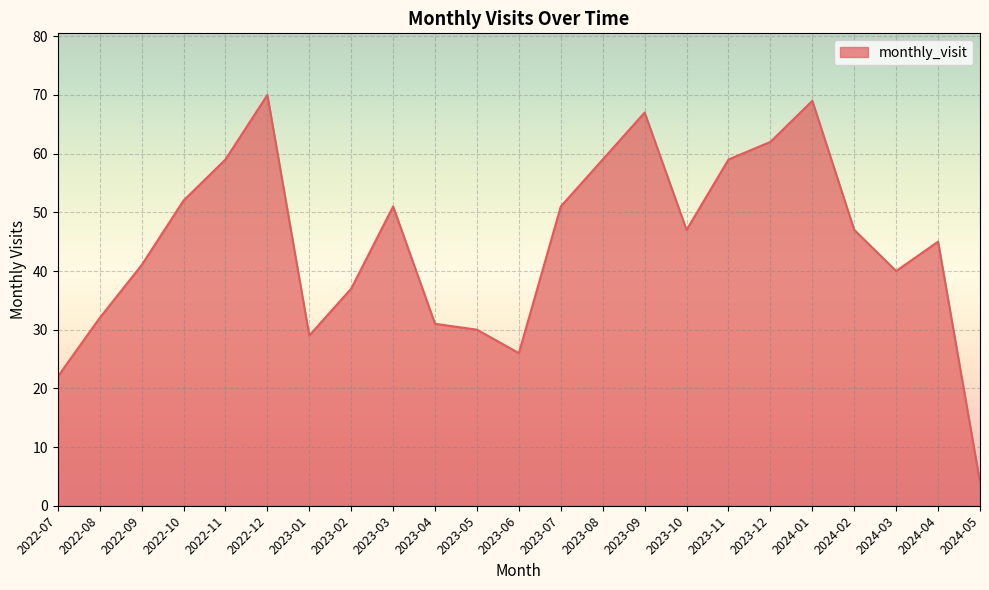

Reading left to right, list all the values displayed in this chart.

22	32	41	52	59	70	29	37	51	31	30	26	51	59	67	47	59	62	69	47	40	45	4